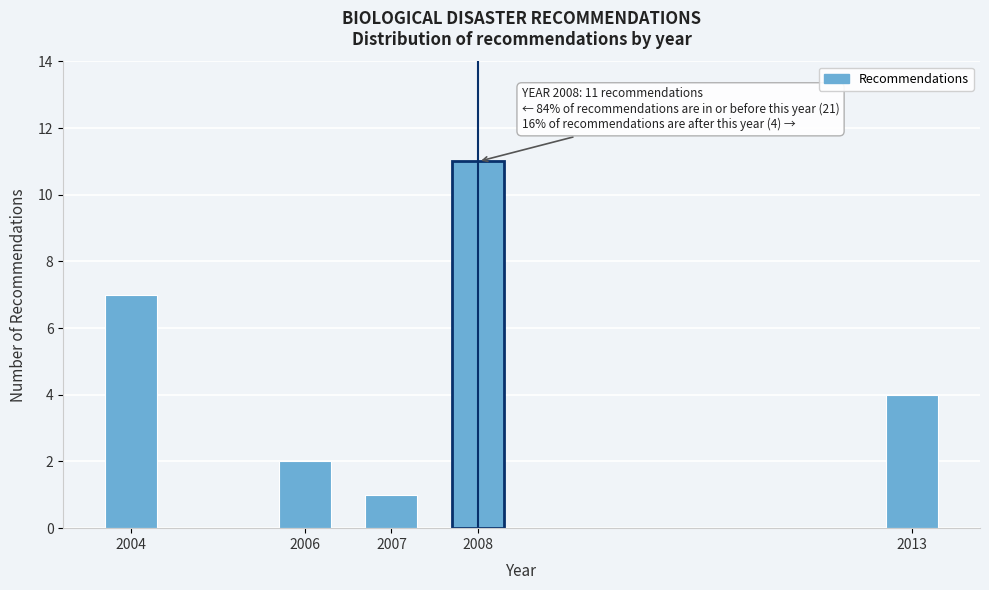

Reading left to right, extract all data points from this chart.

7	2	1	11	4